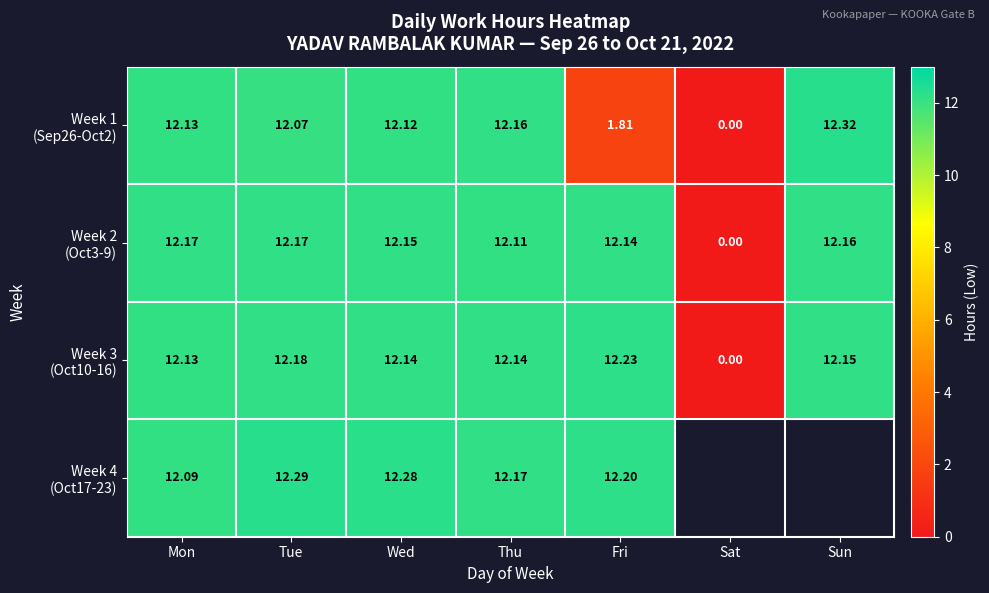

Is it true that Week 3 (Oct10-16) equals 18.4 at Sun?

False